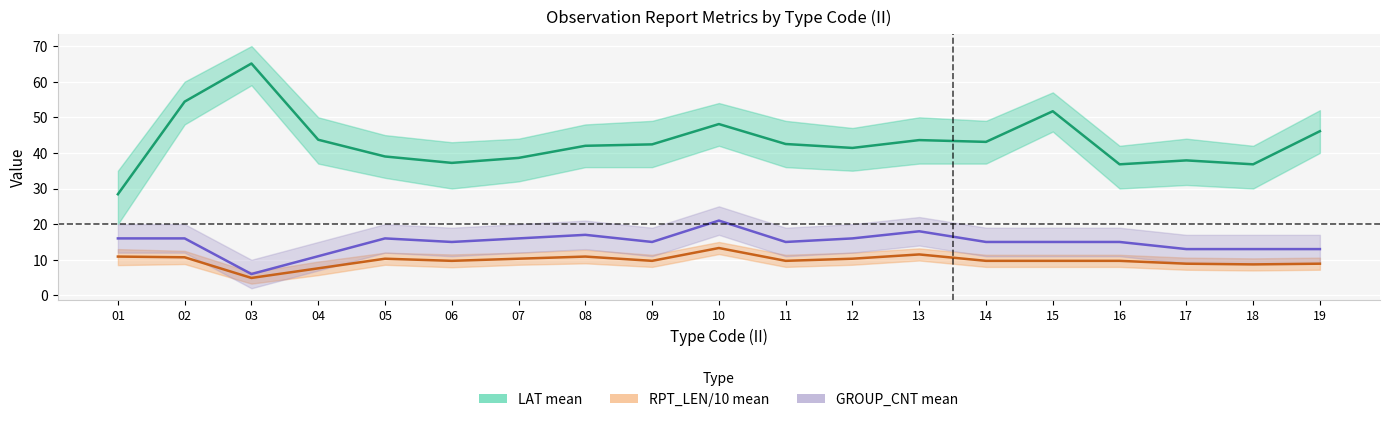

True or false: RPT_LEN/10 mean and GROUP_CNT mean intersect in this chart.

False